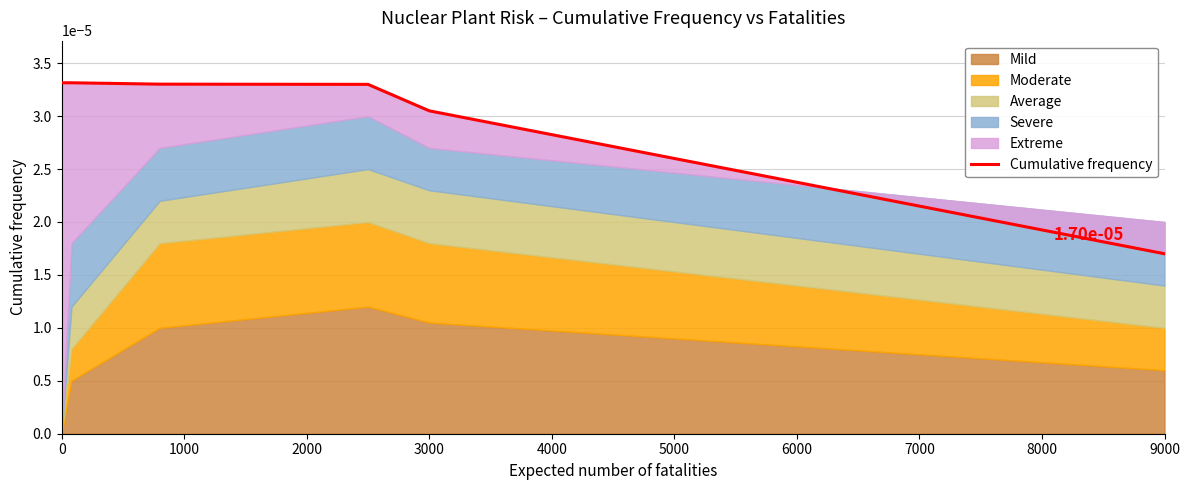

True or false: the data shows 0.0 at 2000.

True